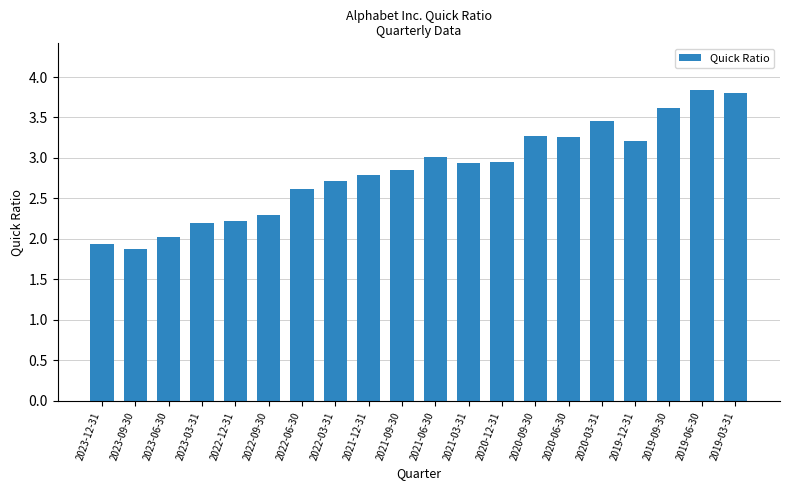

How many values are below 2?

2